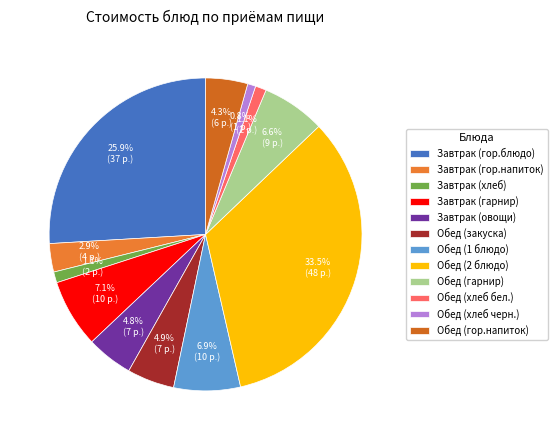

To the nearest percent, what percentage of the pie is Завтрак (гор.напиток)?

3%